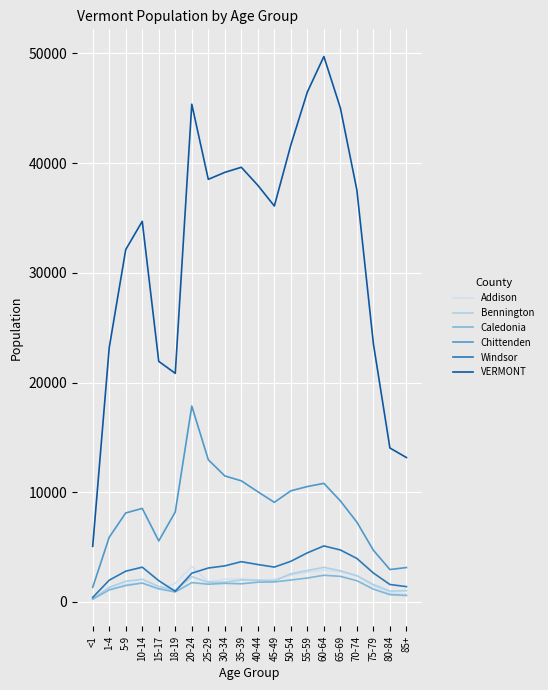

What position from the right is 30-34?

12